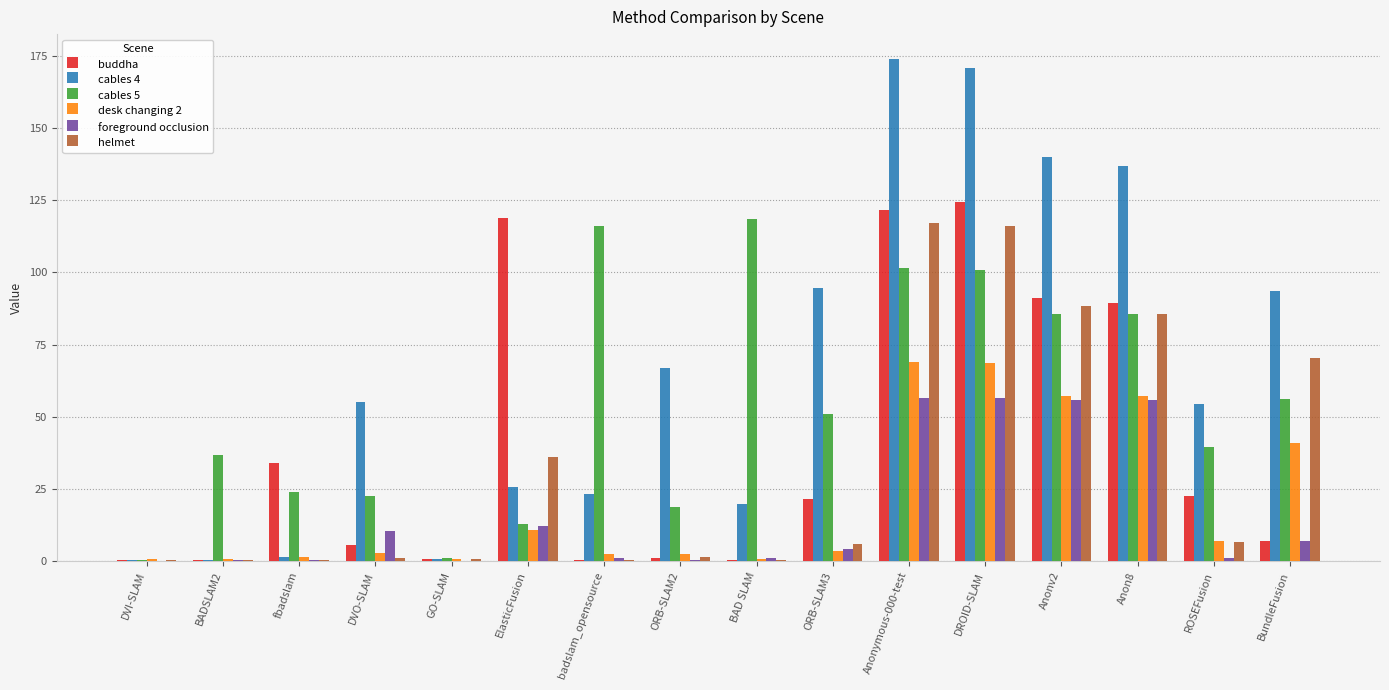

The value of cables 4 at DROID-SLAM is 290.8. True or false?

False